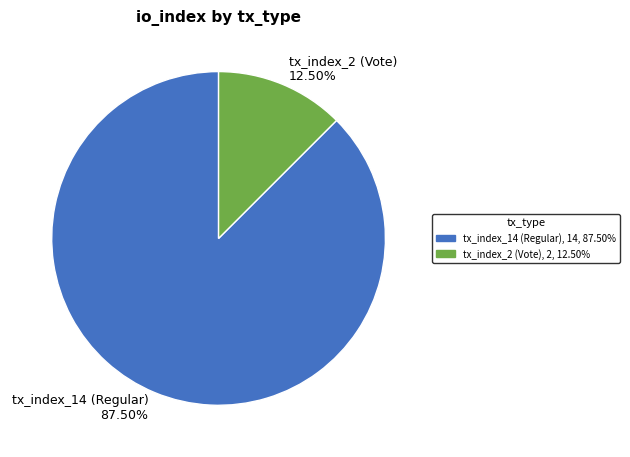

What portion of the pie excludes tx_index_2 (Vote)?

87.5%